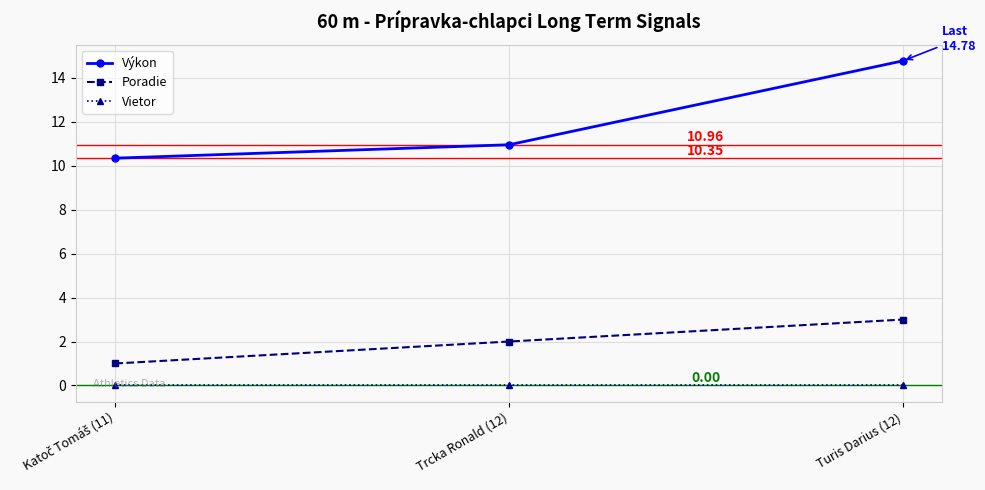

List the series in order of their peak value, lowest first.

Vietor, Poradie, Výkon